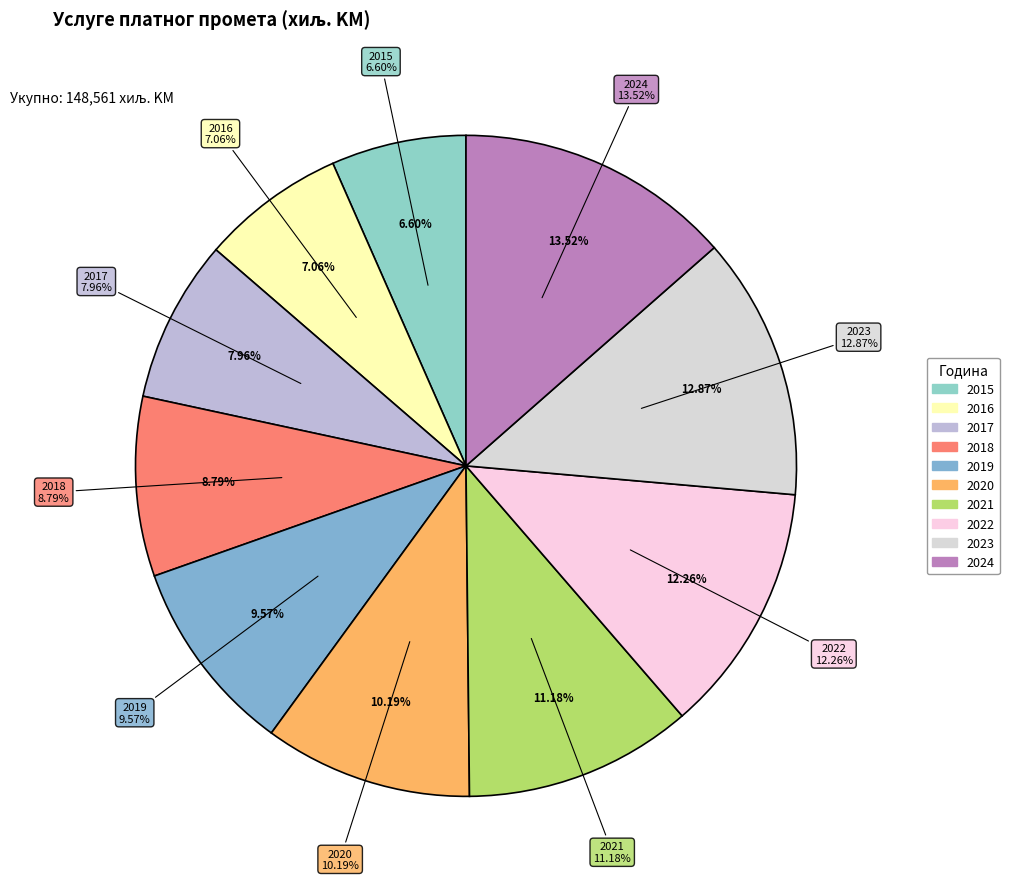

Is the sum of 2017 and 2022 greater than half?

No